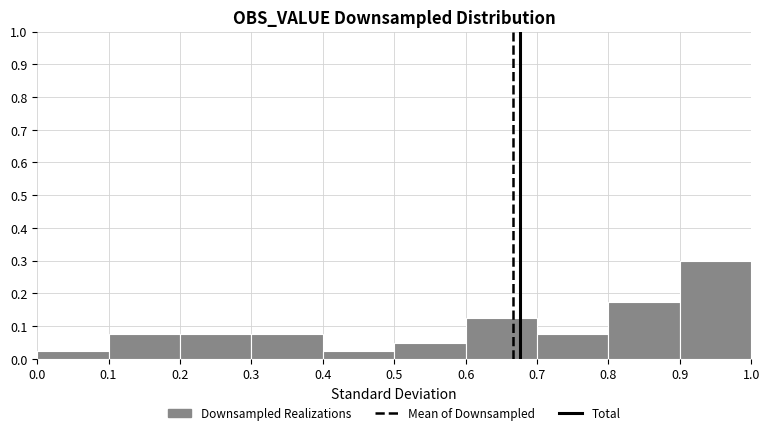

What is the height of the bar covering 0.9 to 1.0 on the x-axis? The values are not printed on the chart, so give them approximately, as read against the axis.

0.30